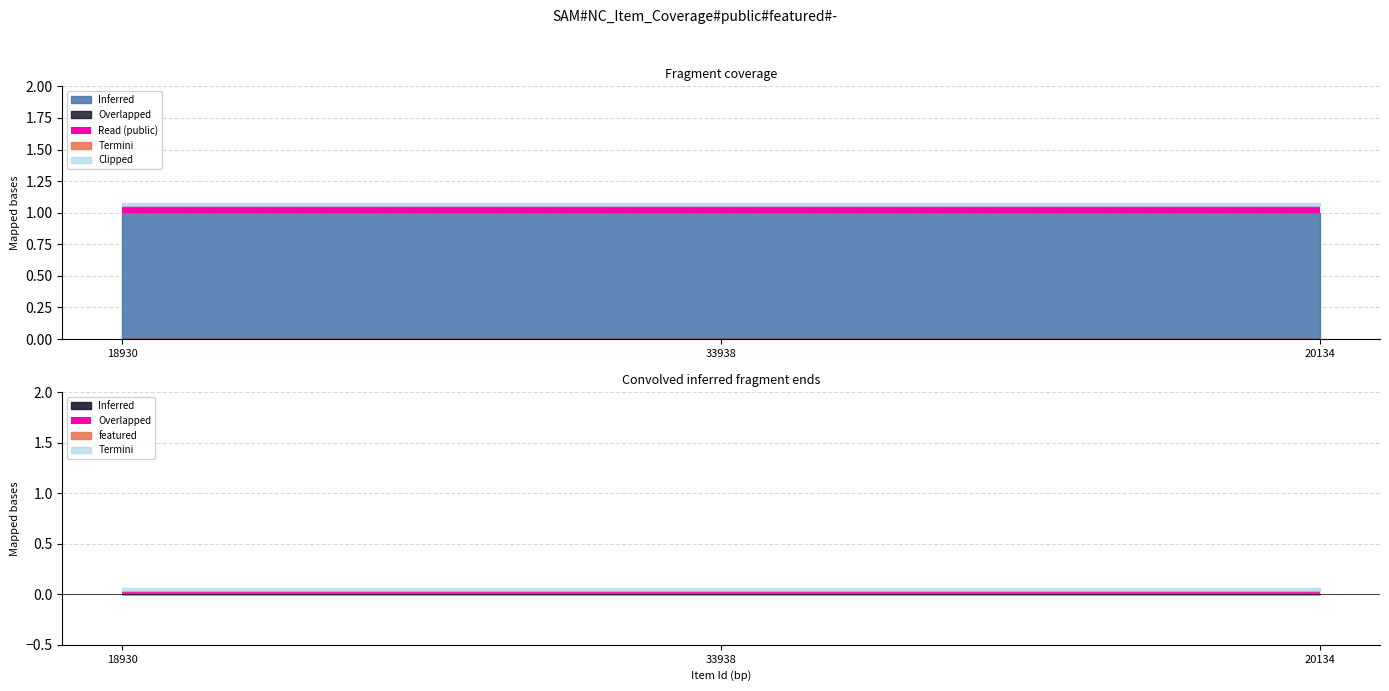

Which series has the widest spread of values?

public